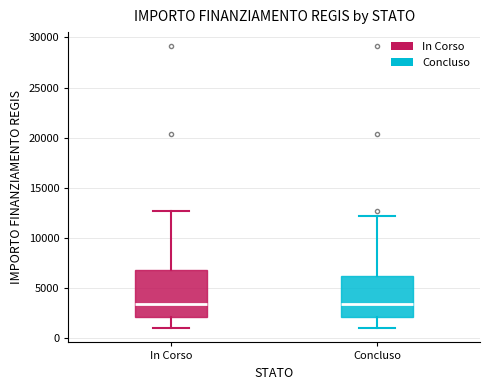

Comparing the boxes themselves (not the whiskers), which one is the tallest?

In Corso